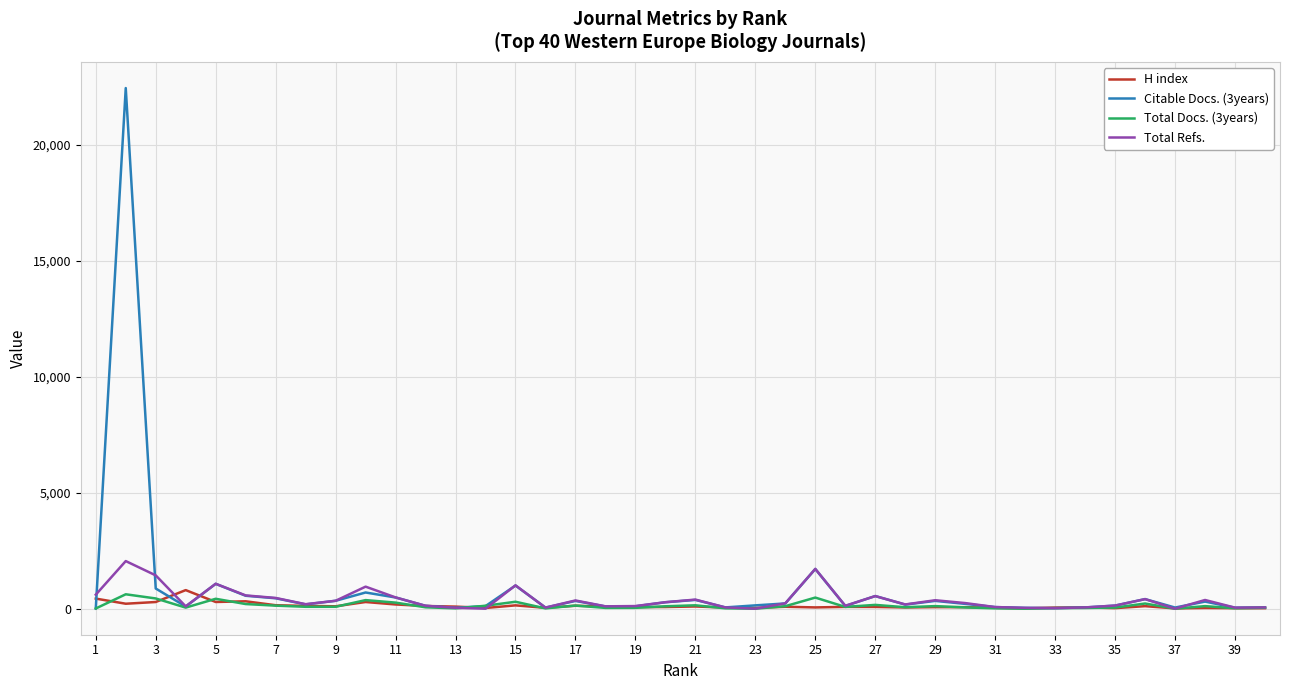

What is the maximum value for H index?

801